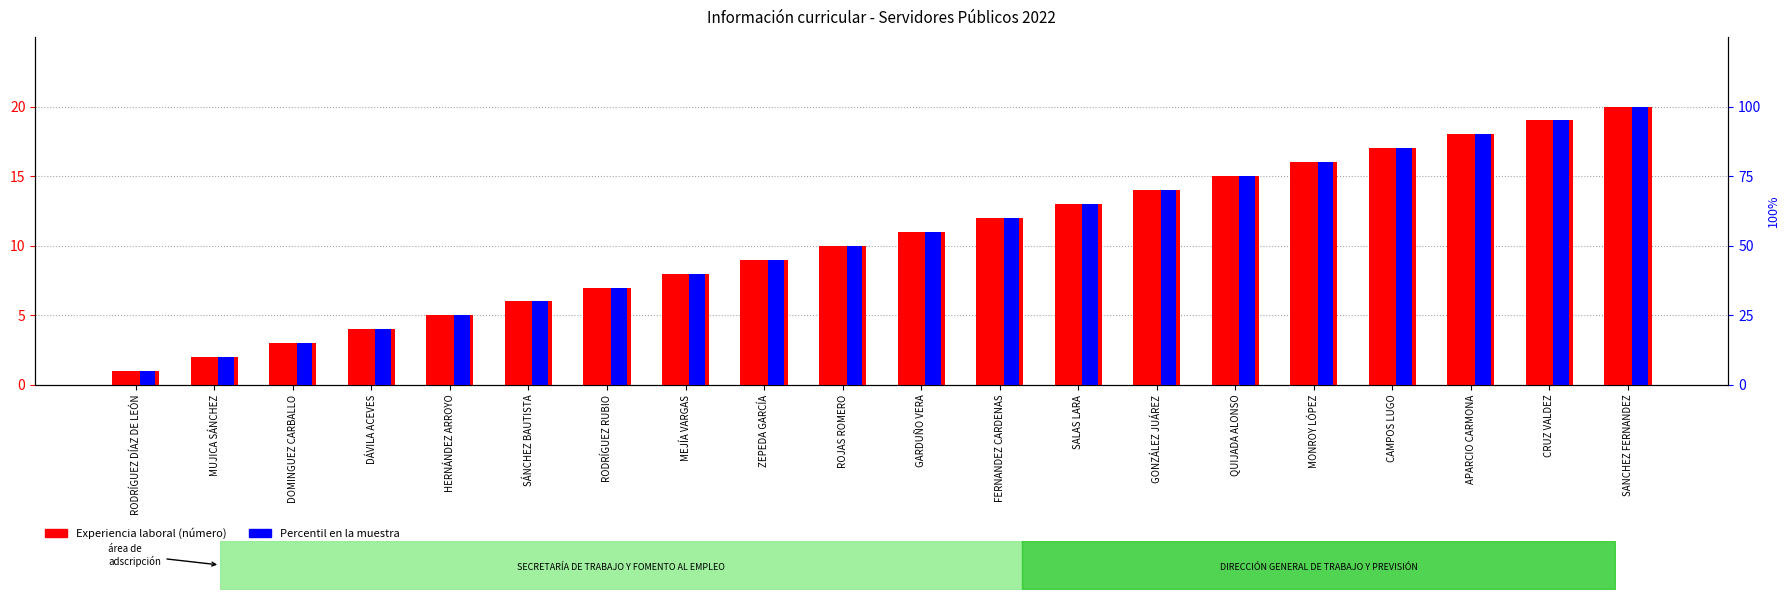

The value of Percentil en la muestra at MUJICA SÁNCHEZ is 10. True or false?

True